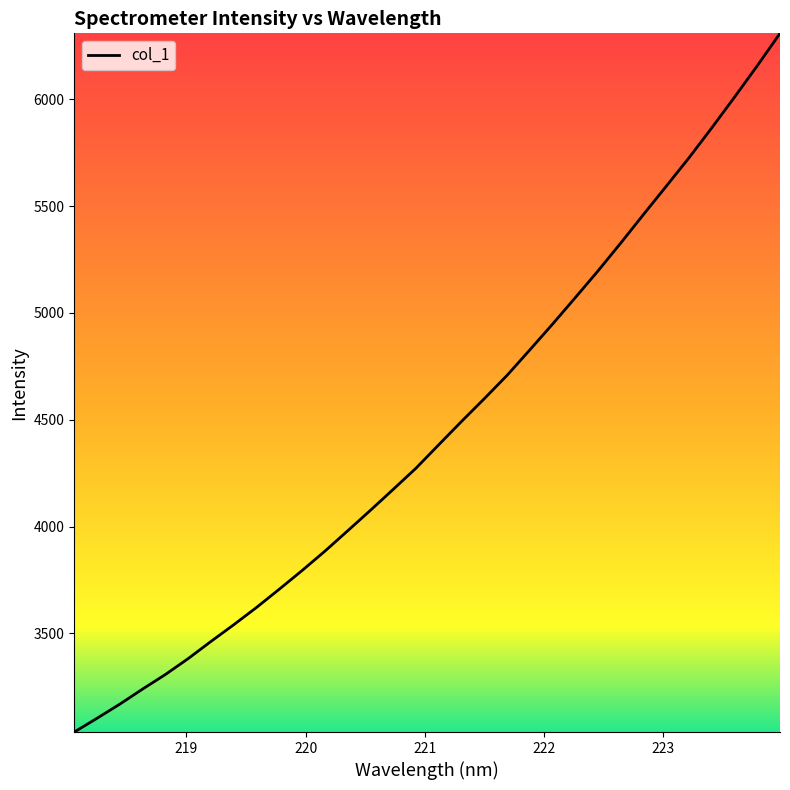

What is the difference between the maximum and minimum values?

3270.2